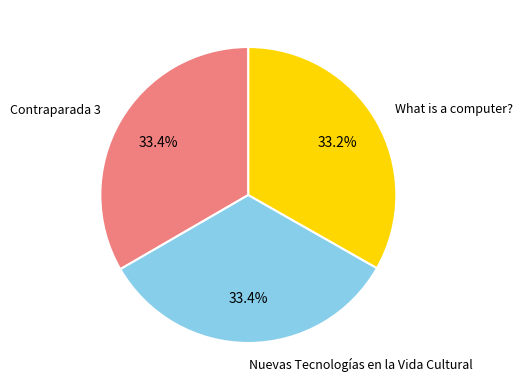

What percentage is the Nuevas Tecnologías en la Vida Cultural slice, to the nearest percent?

33%